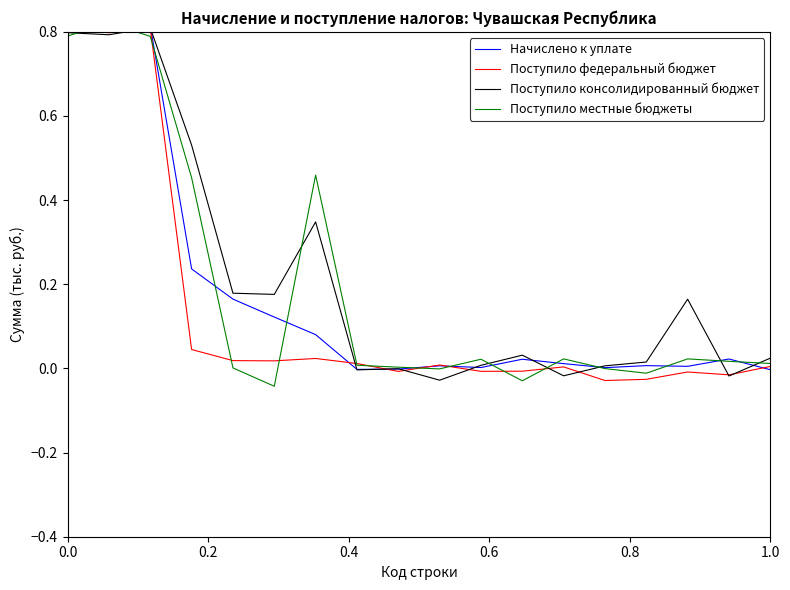

Between which two adjacent categories do Поступило местные бюджеты and Поступило федеральный бюджет first intersect?

0.0 and 0.2